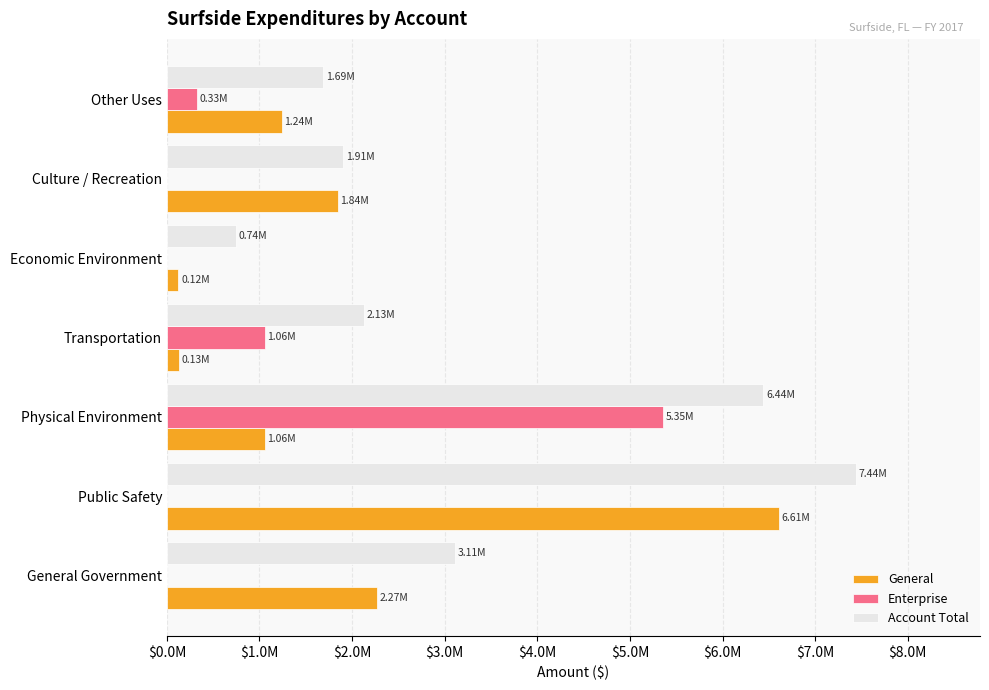

What are all the series names shown in the legend?

General, Enterprise, Account Total